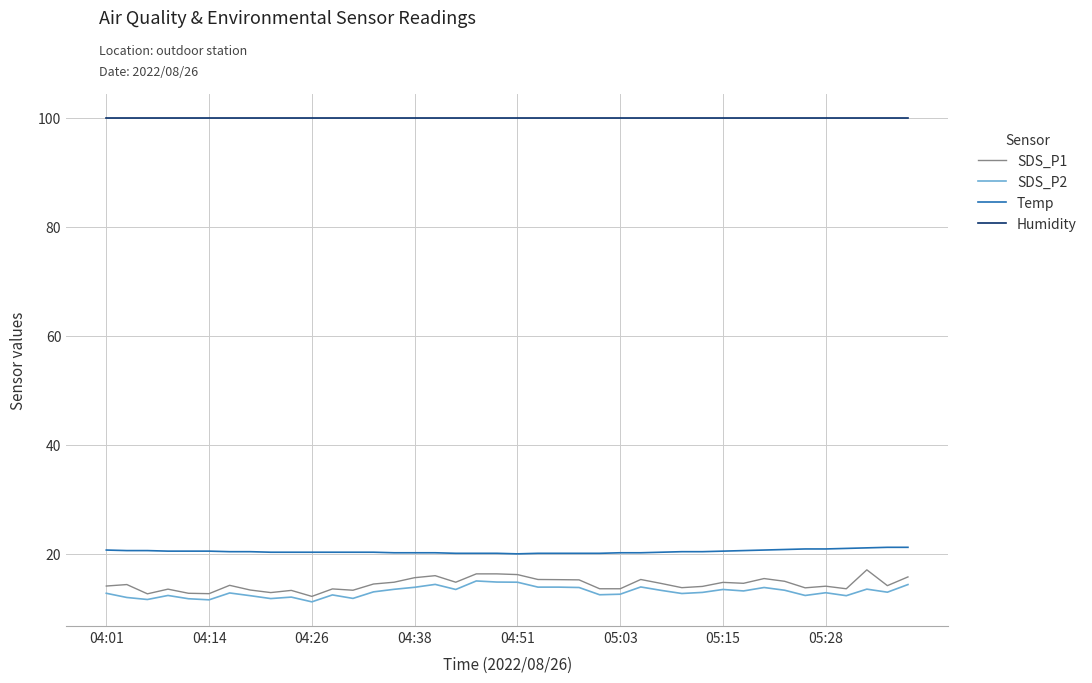

Which series has the largest total across all categories?

Humidity